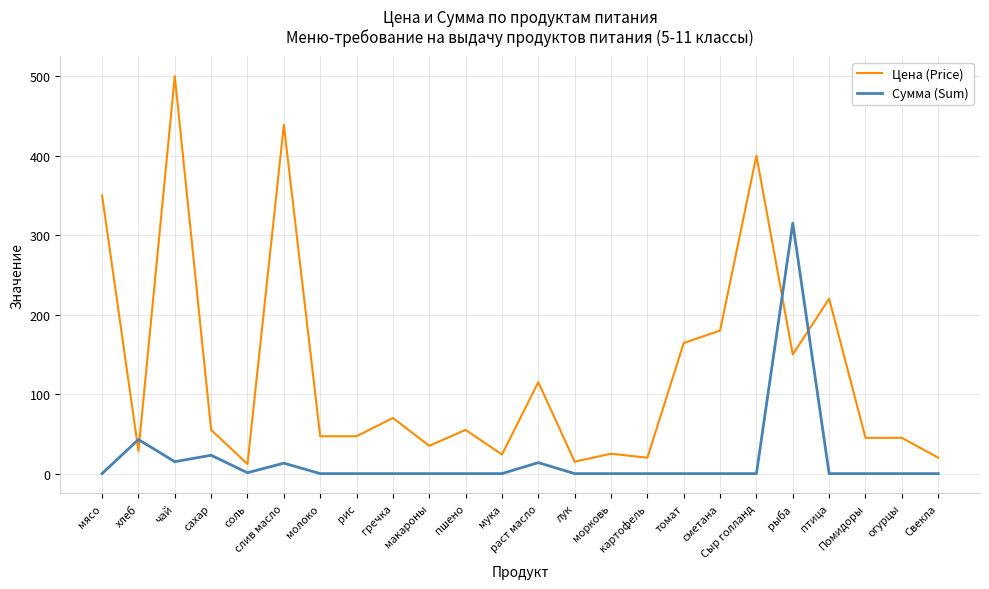

What is the spread (max minus min) of values at слив масло?

425.7